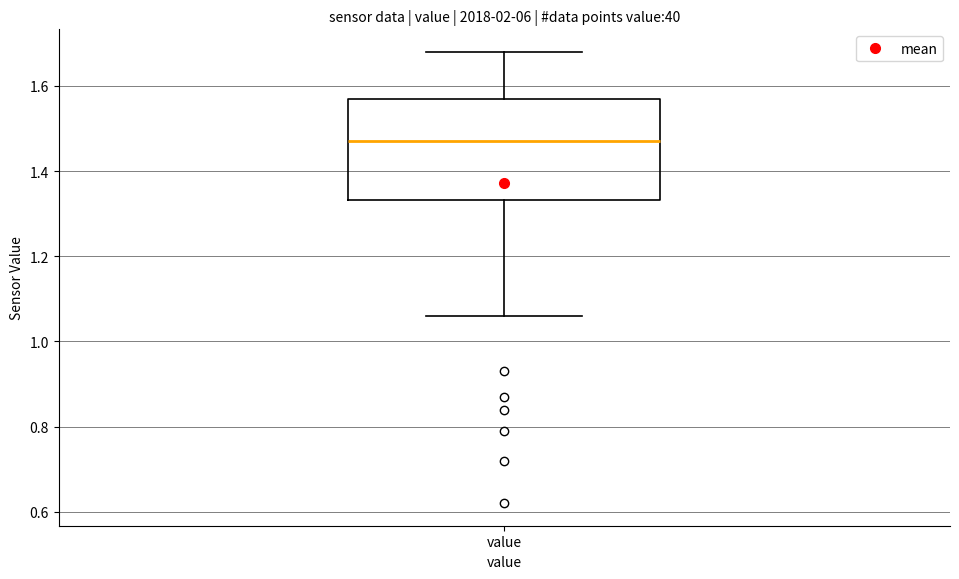

Where does the upper whisker of the box for value end on the y-axis? The values are not printed on the chart, so give them approximately, as read against the axis.

1.68